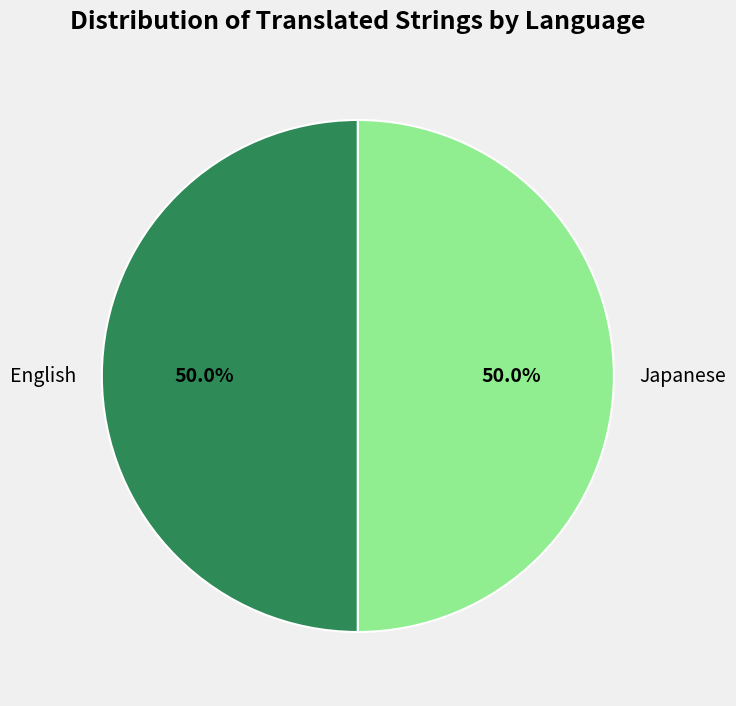

How much of the chart is everything except Japanese?

50.0%